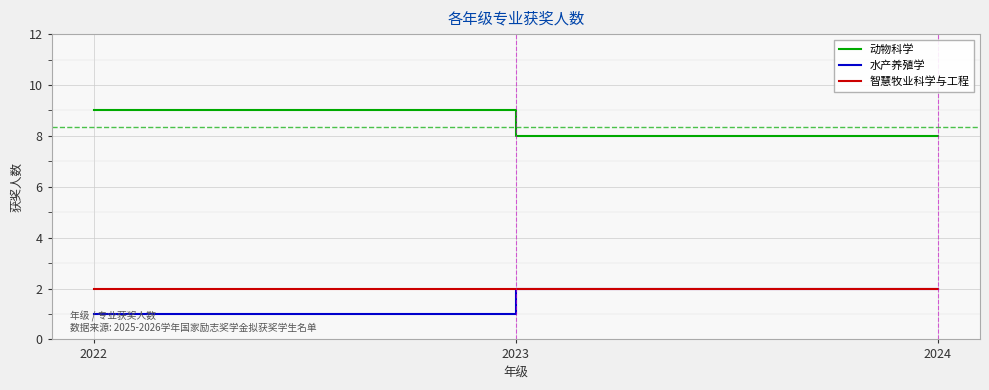

Reading right to left, what are all the values shown in this chart?

动物科学: 2024=8	2023=8	2022=9
水产养殖学: 2024=2	2023=2	2022=1
智慧牧业科学与工程: 2024=2	2023=2	2022=2